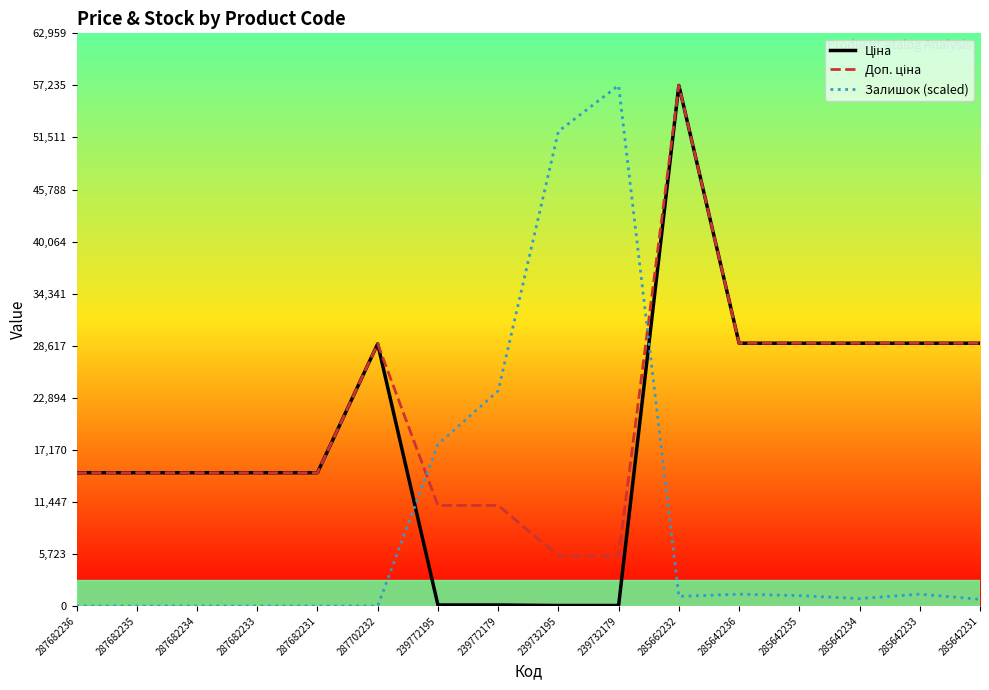

True or false: Залишок (scaled) has a value of 0.0 at 287682233.

True